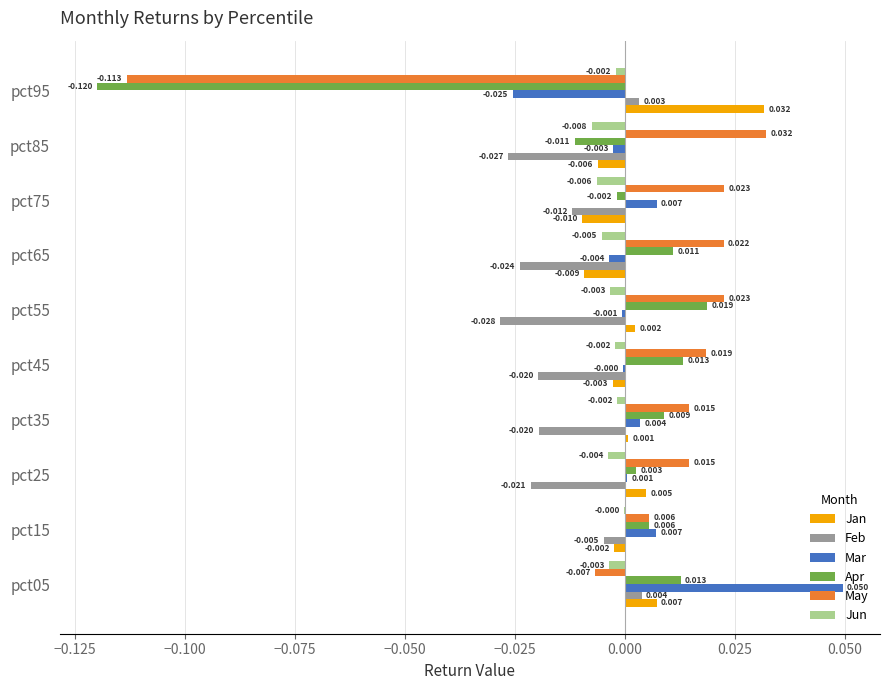

Between pct05 and pct65, which series saw the biggest shift?

Mar